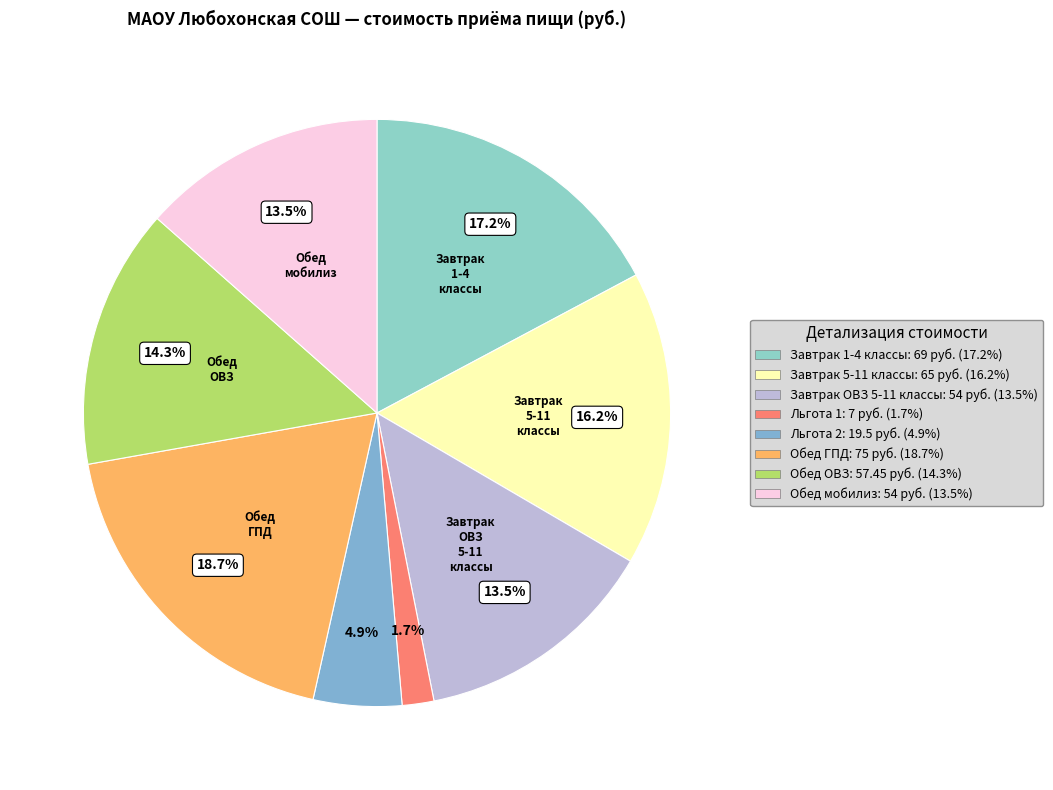

Rank the categories by value from highest to lowest.

Обед ГПД, Завтрак 1-4 классы, Завтрак 5-11 классы, Обед ОВЗ, Завтрак ОВЗ 5-11 классы, Обед мобилиз, Льгота 2, Льгота 1